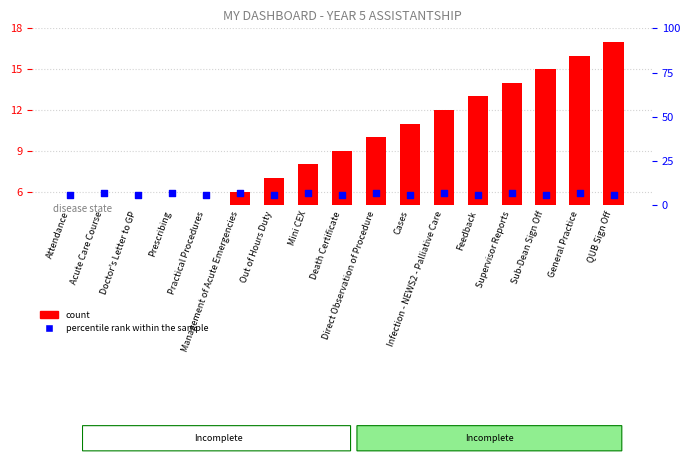

Which series has the largest total across all categories?

count